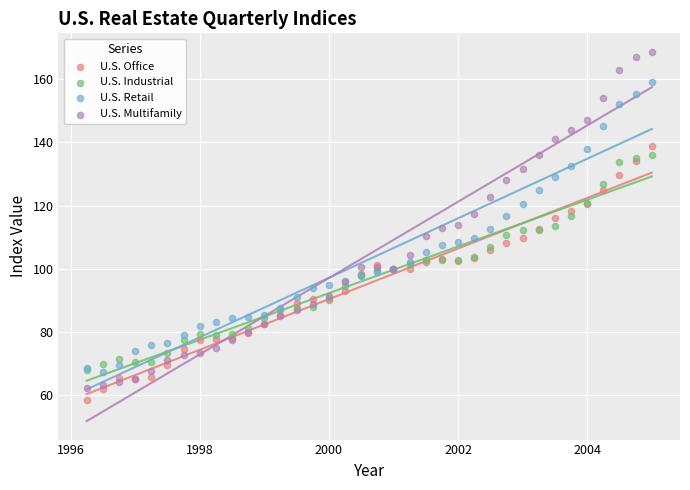

What are all the series names shown in the legend?

U.S. Office, U.S. Industrial, U.S. Retail, U.S. Multifamily